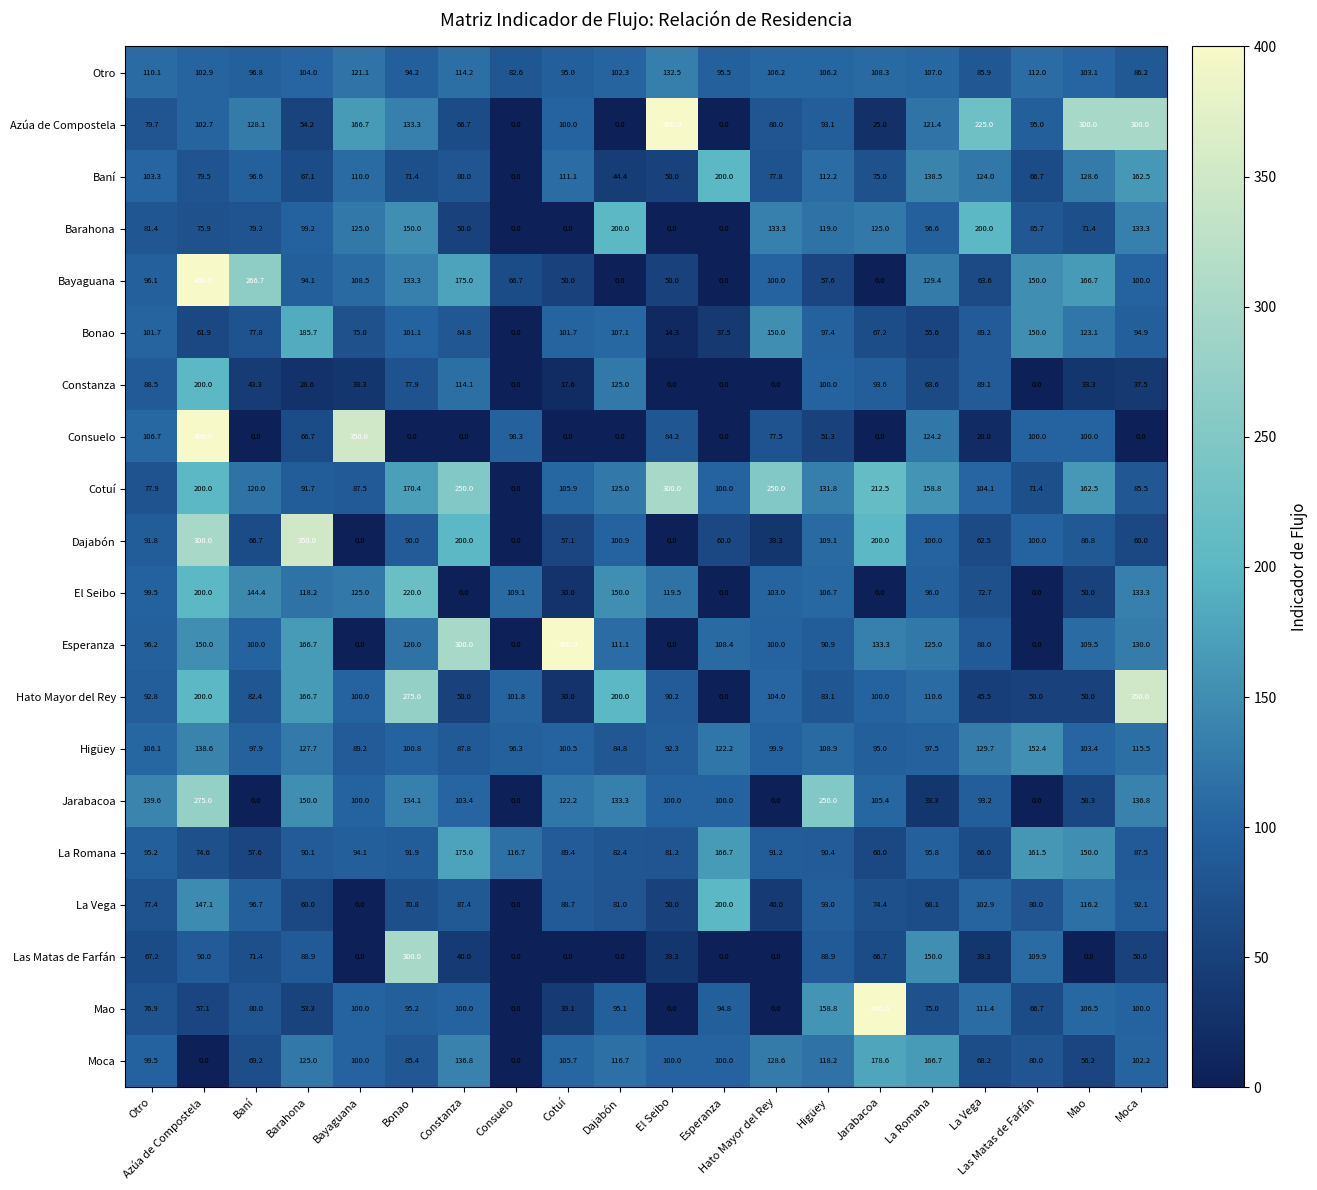

Which category has the highest value in the Bonao series?

Barahona